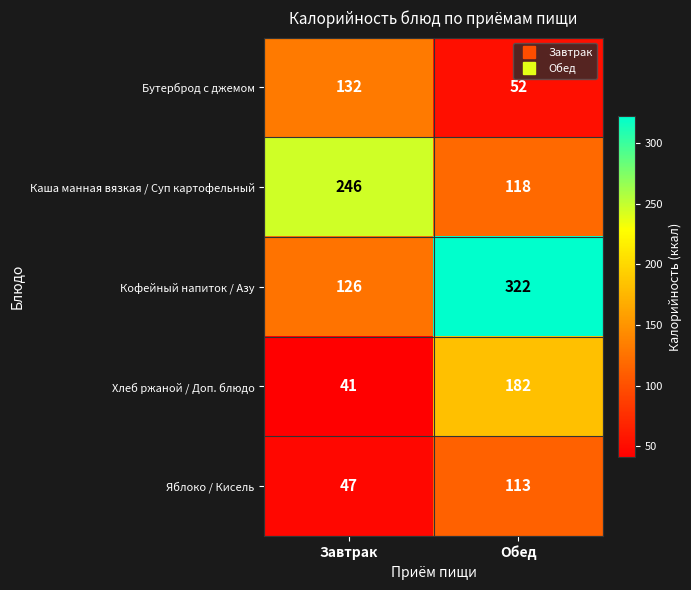

What is the total value across all series at Обед?

787